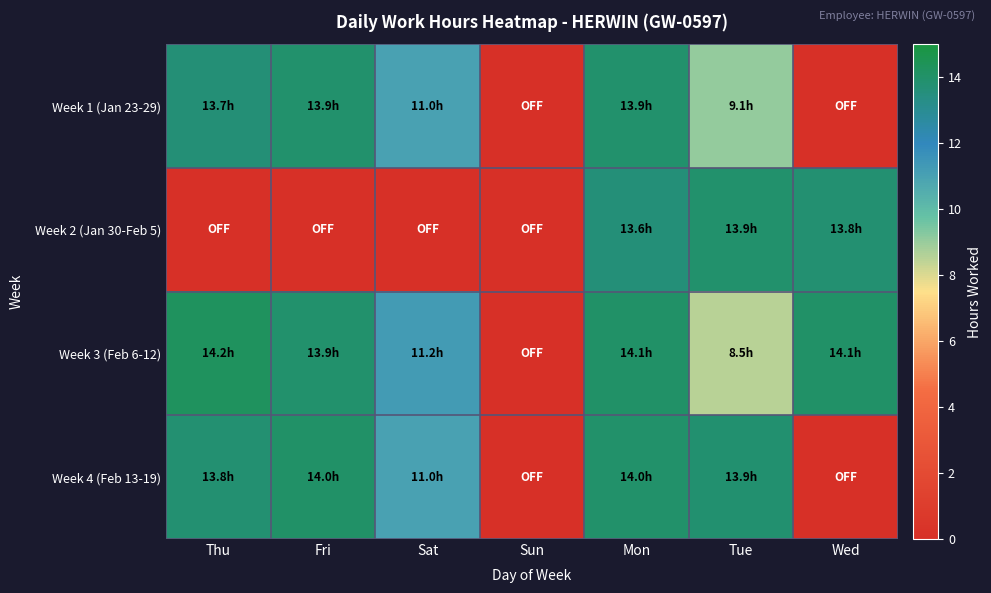

At which category does the chart reach its minimum across all series?

Sun